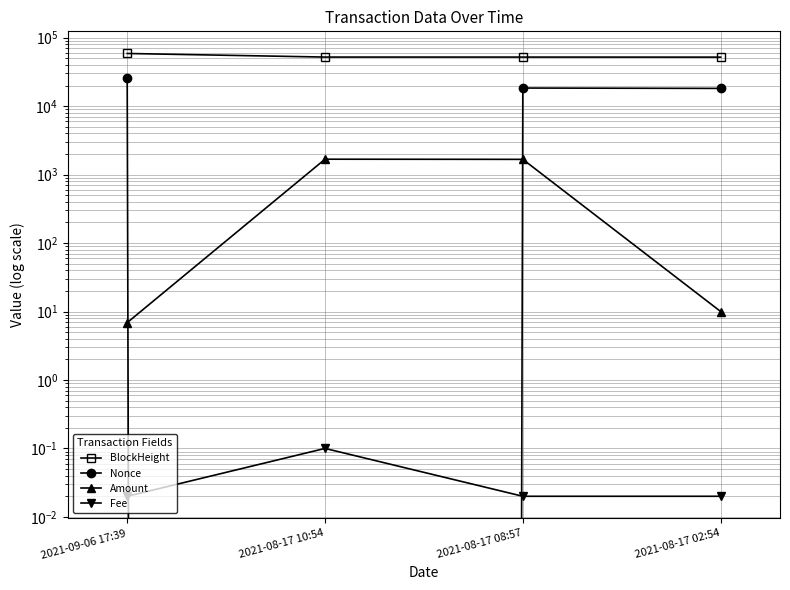

Reading left to right, what are all the values shown in this chart?

BlockHeight: 2021-09-06 17:39=58812.0	2021-08-17 10:54=52106.0	2021-08-17 08:57=52089.0	2021-08-17 02:54=52002.0
Nonce: 2021-09-06 17:39=25477.0	2021-08-17 10:54=0.0	2021-08-17 08:57=18389.0	2021-08-17 02:54=18163.0
Amount: 2021-09-06 17:39=6.9	2021-08-17 10:54=1678.9	2021-08-17 08:57=1670.0	2021-08-17 02:54=10.0
Fee: 2021-09-06 17:39=0.0	2021-08-17 10:54=0.1	2021-08-17 08:57=0.0	2021-08-17 02:54=0.0